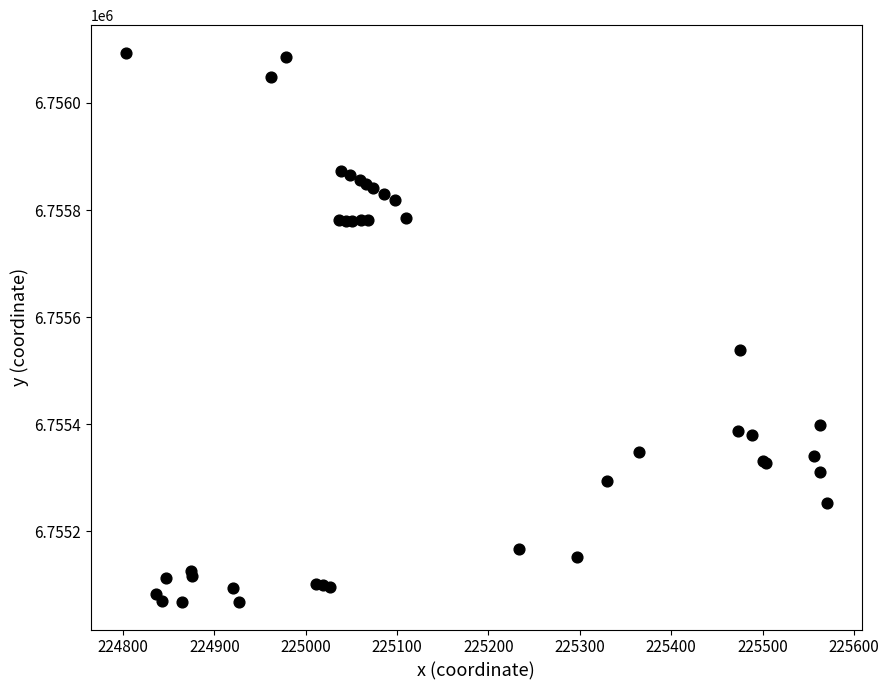

What Y value in the scatter plot is closest to 6755580?

6755539.0